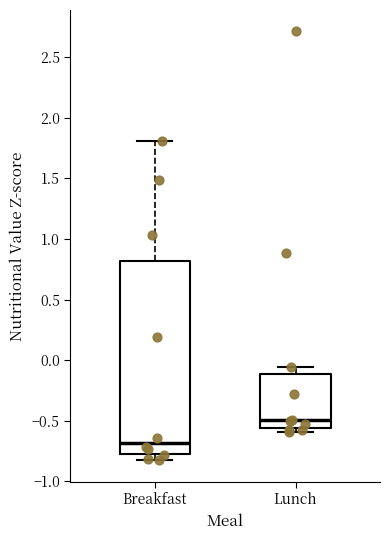

Which box has the highest median line?

Lunch